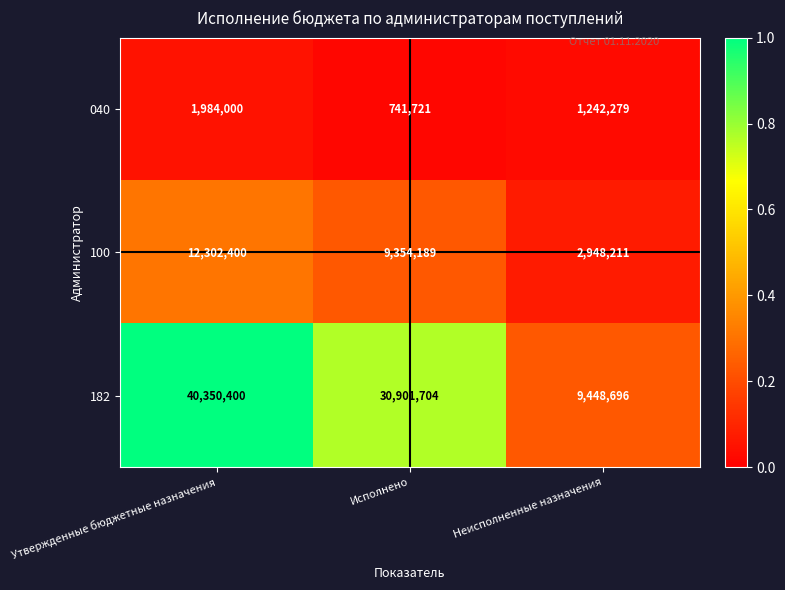

List the series in order of their overall mean, lowest first.

040, 100, 182